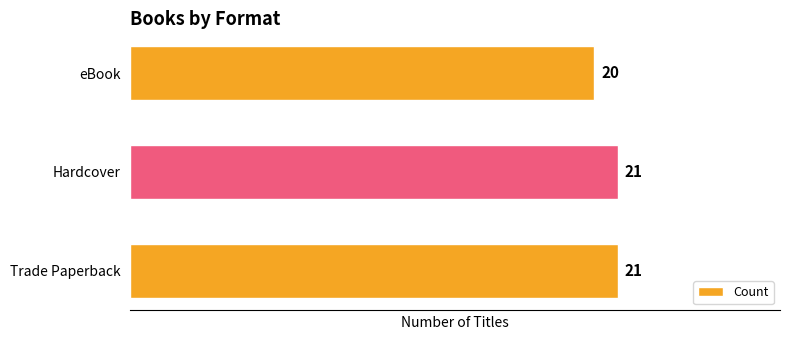

Which category has the lowest value across all series?

eBook